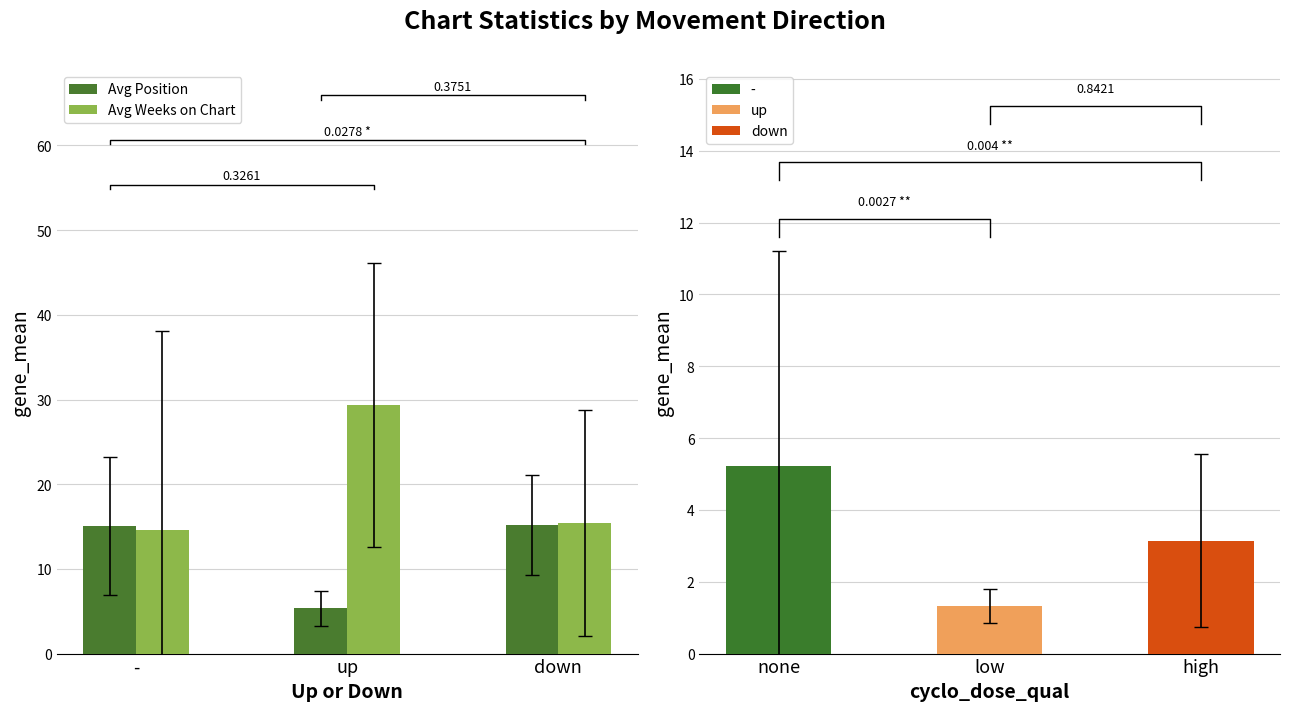

Is the value of Avg Weeks on Chart at - greater than the value of Avg Position at up?

Yes